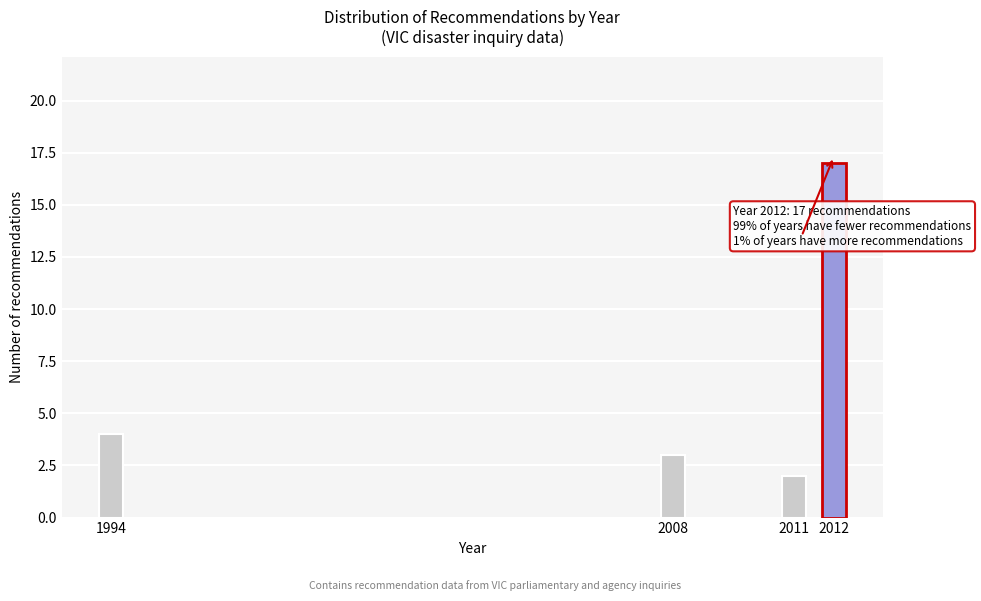

Reading right to left, list all the values displayed in this chart.

17	2	3	4